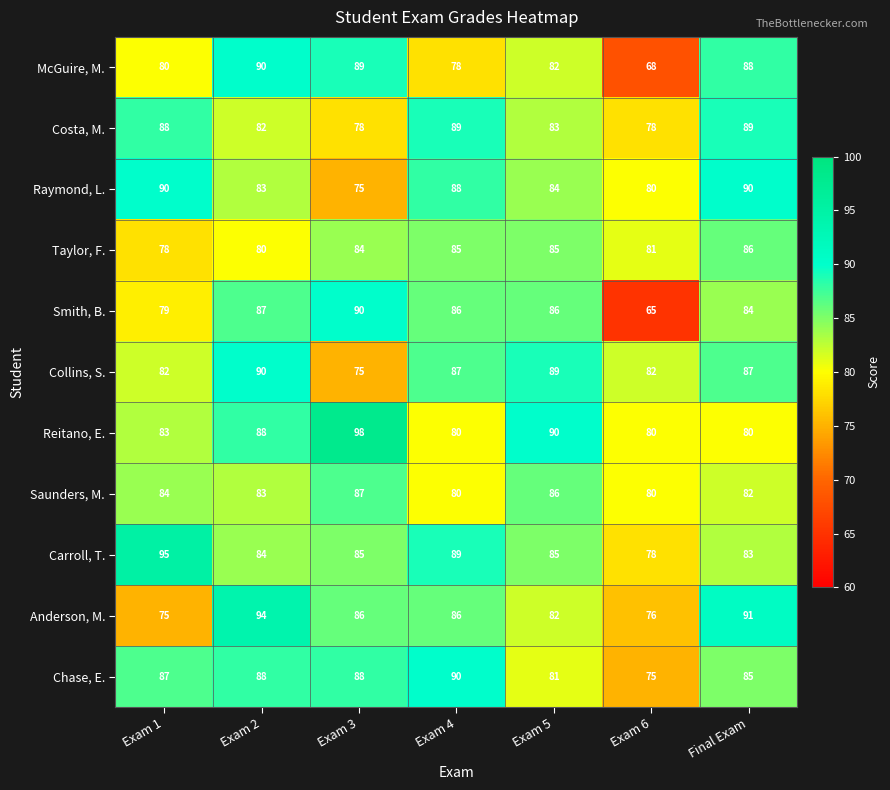

What is the lowest value of the Costa, M. series?

78